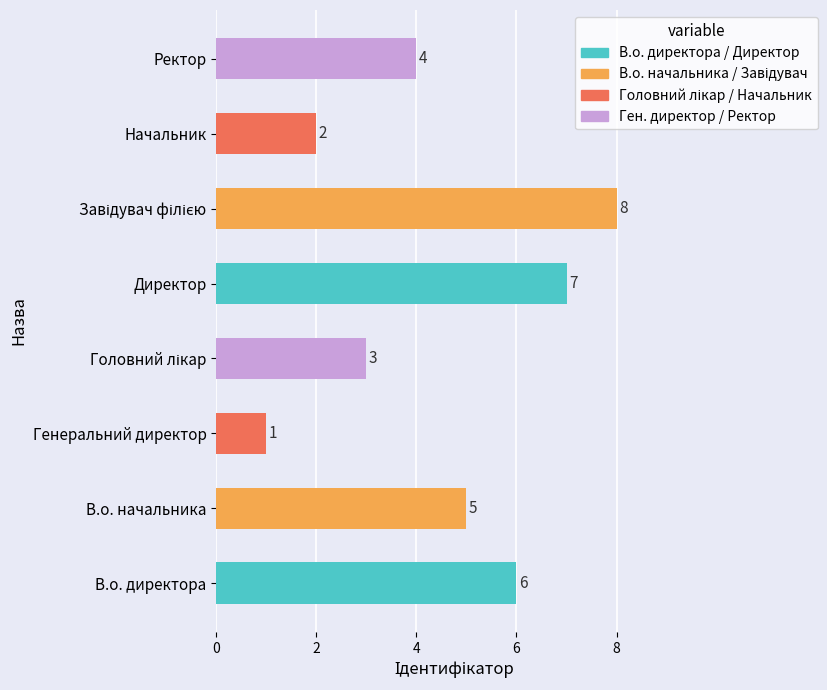

Reading top to bottom, list all the values displayed in this chart.

4	2	8	7	3	1	5	6